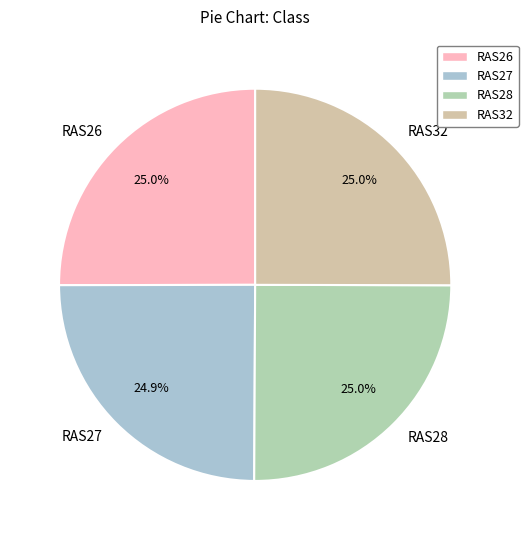

What percentage is NOT represented by RAS28?

75.0%